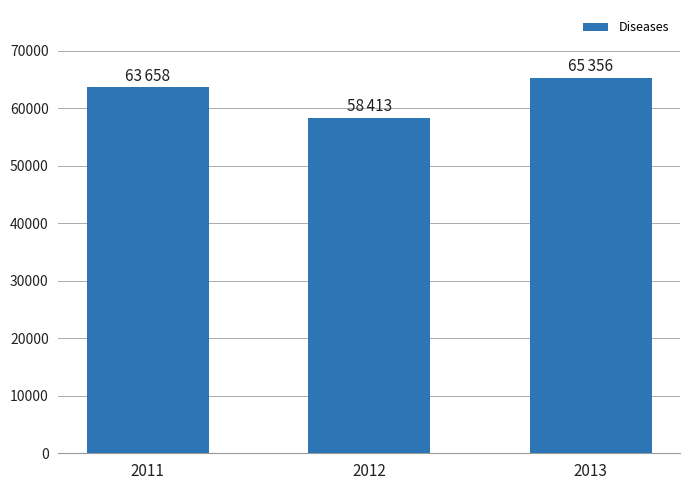

Is it true that the value at 2012 is 35395?

False